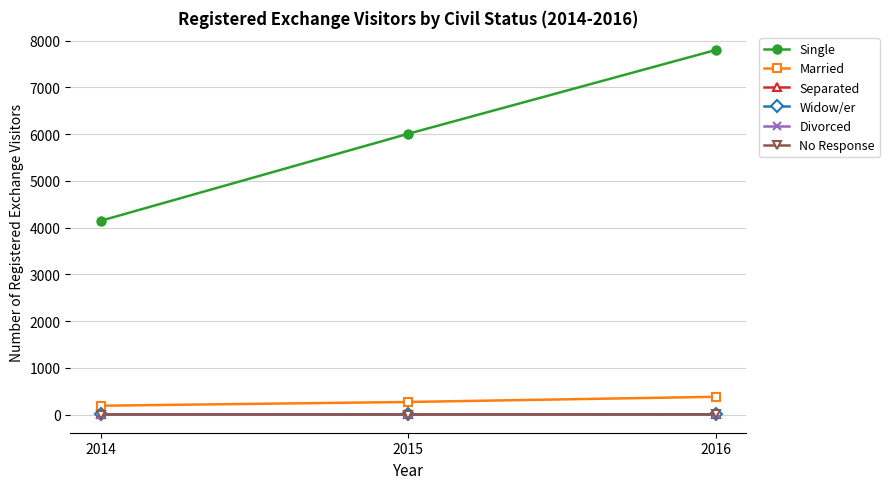

Is this an area chart (filled region under the line)?

No